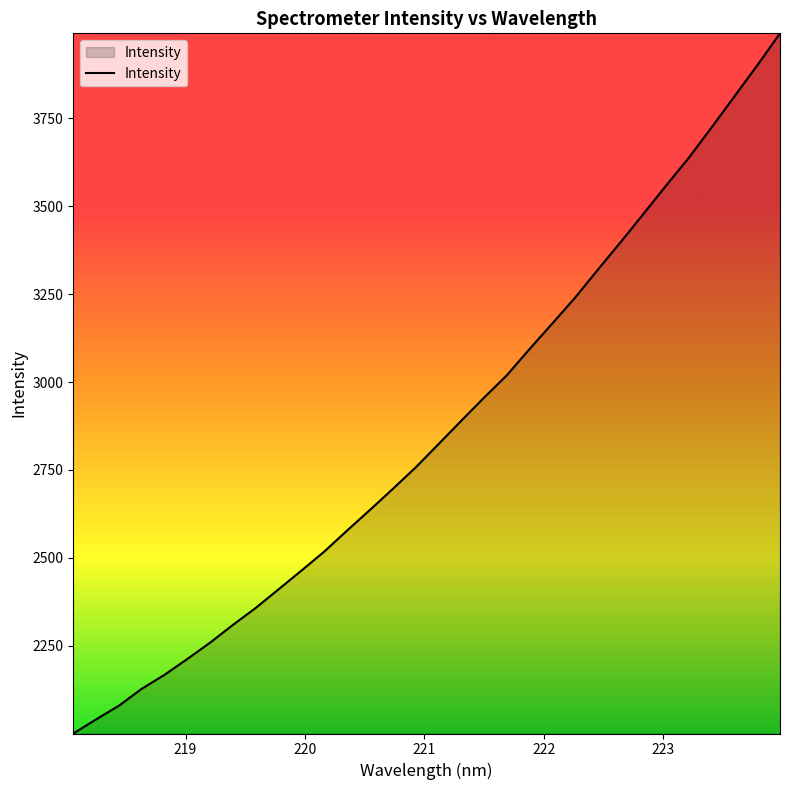

How many lines are shown in the chart?

1